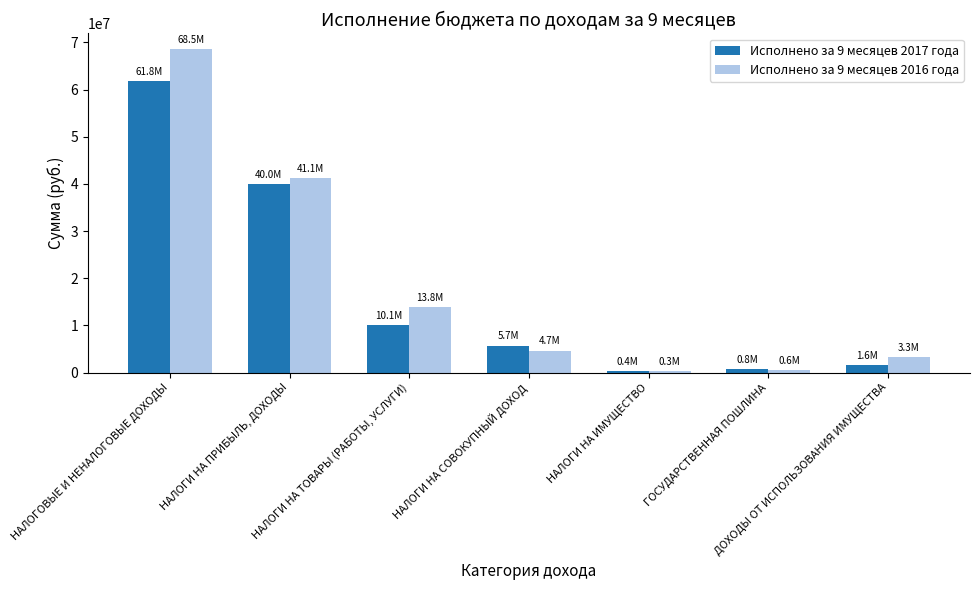

The value of Исполнено за 9 месяцев 2016 года at НАЛОГИ НА ПРИБЫЛЬ, ДОХОДЫ is 41140731.1. True or false?

True